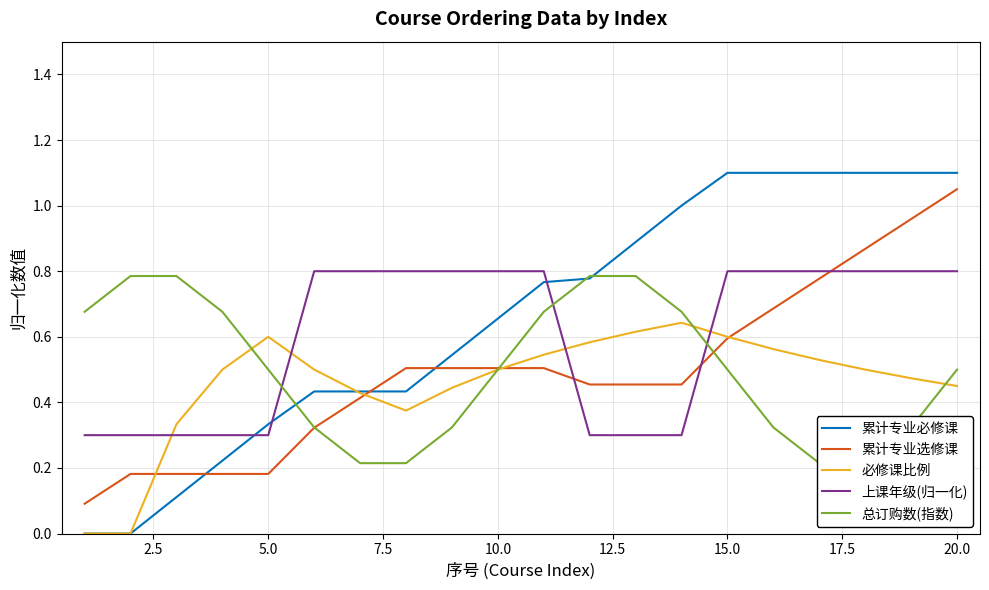

What is the value of the 累计专业选修课 point at the 18th from the left?

0.9